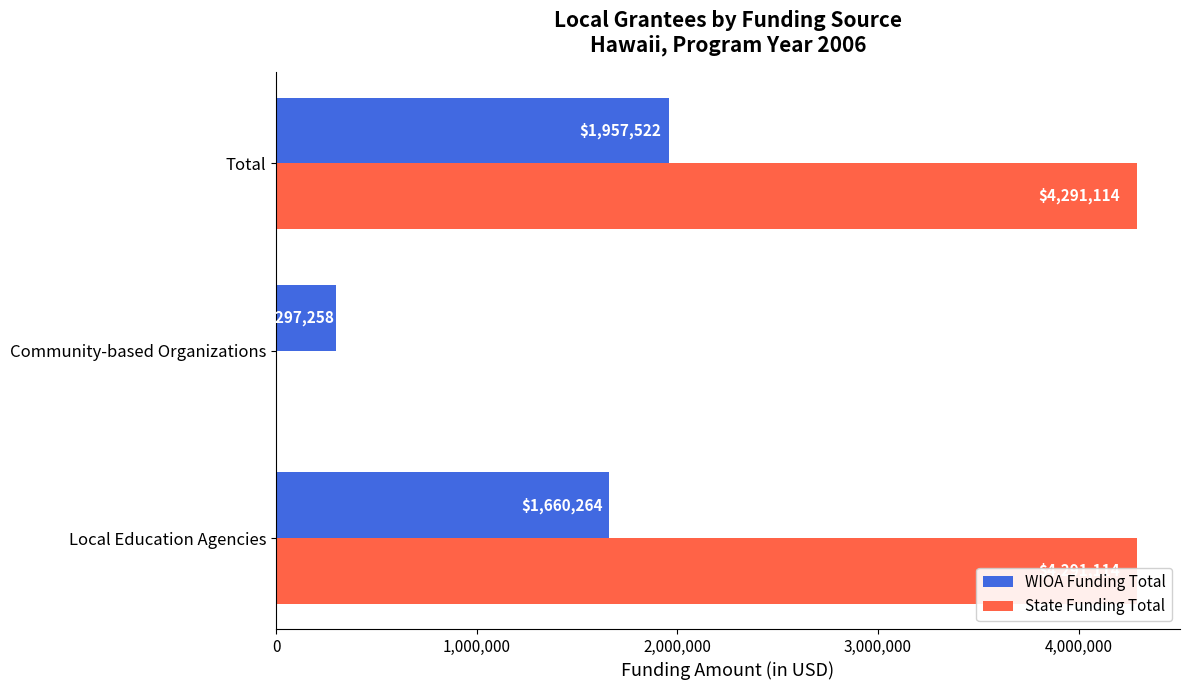

What is the average value of the State Funding Total series?

2860743